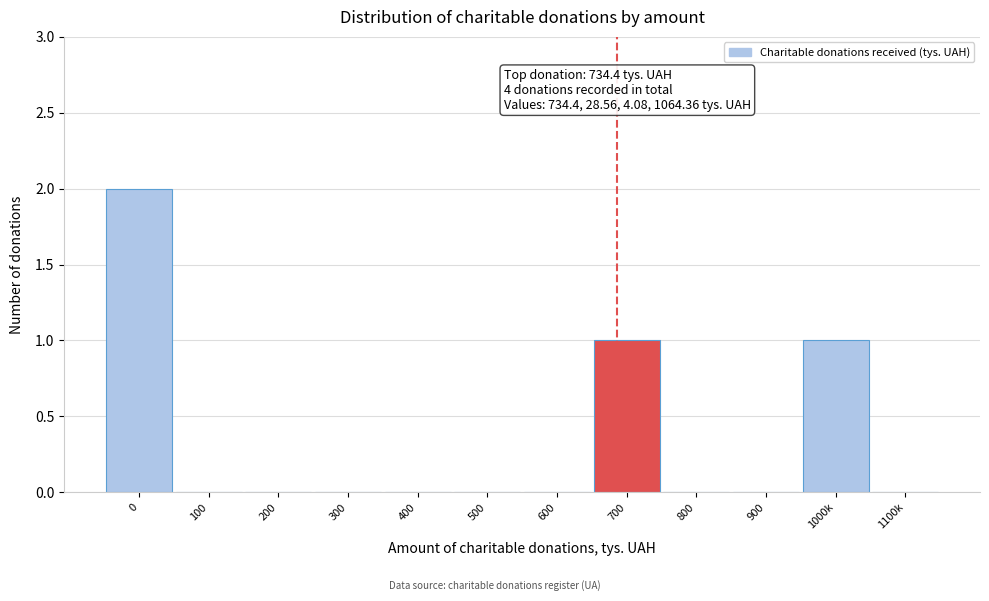

Reading left to right, list all the values displayed in this chart.

0=2	100=0	200=0	300=0	400=0	500=0	600=0	700=1	800=0	900=0	1000k=1	1100k=0